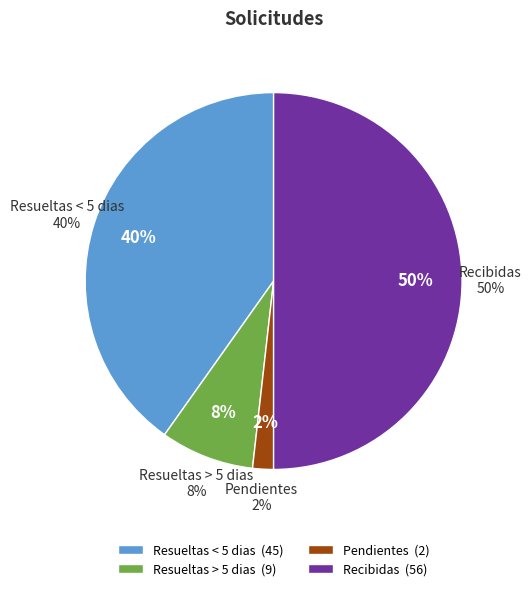

Does Recibidas represent more than half of the total?

No